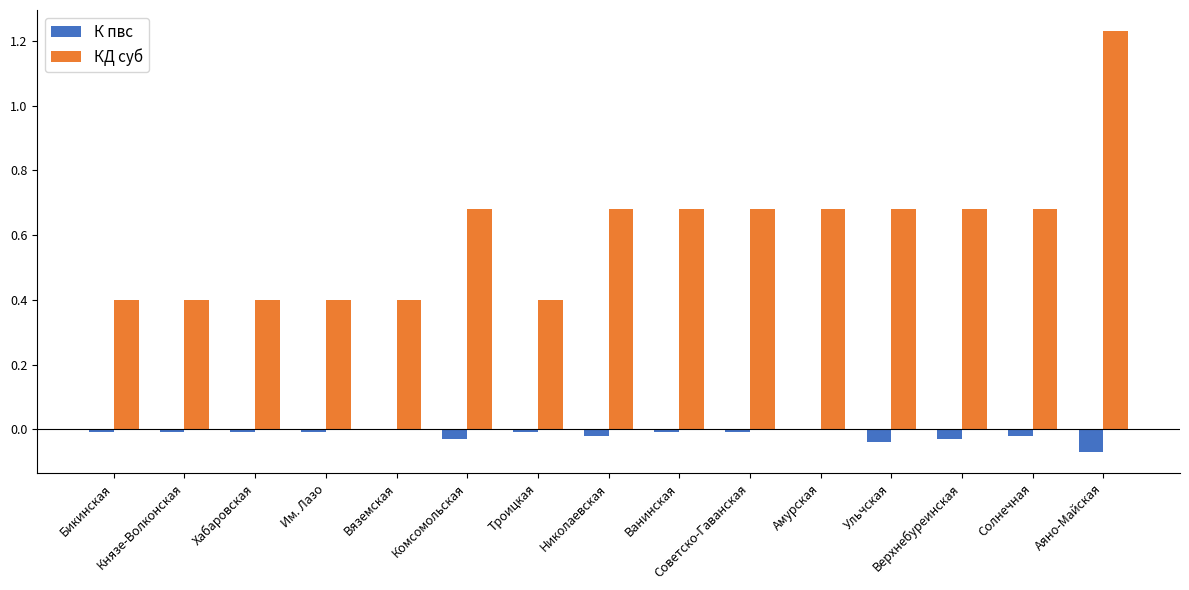

At Комсомольская, list the series in order from largest to smallest.

КД суб, К пвс